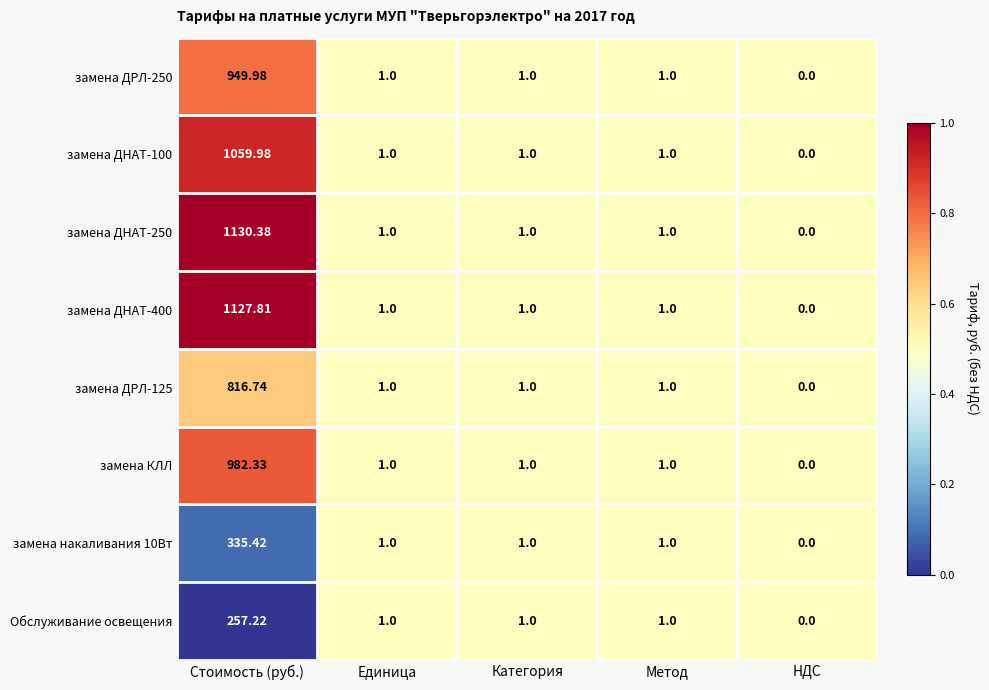

Which category has the highest value across all series?

Стоимость (руб.)